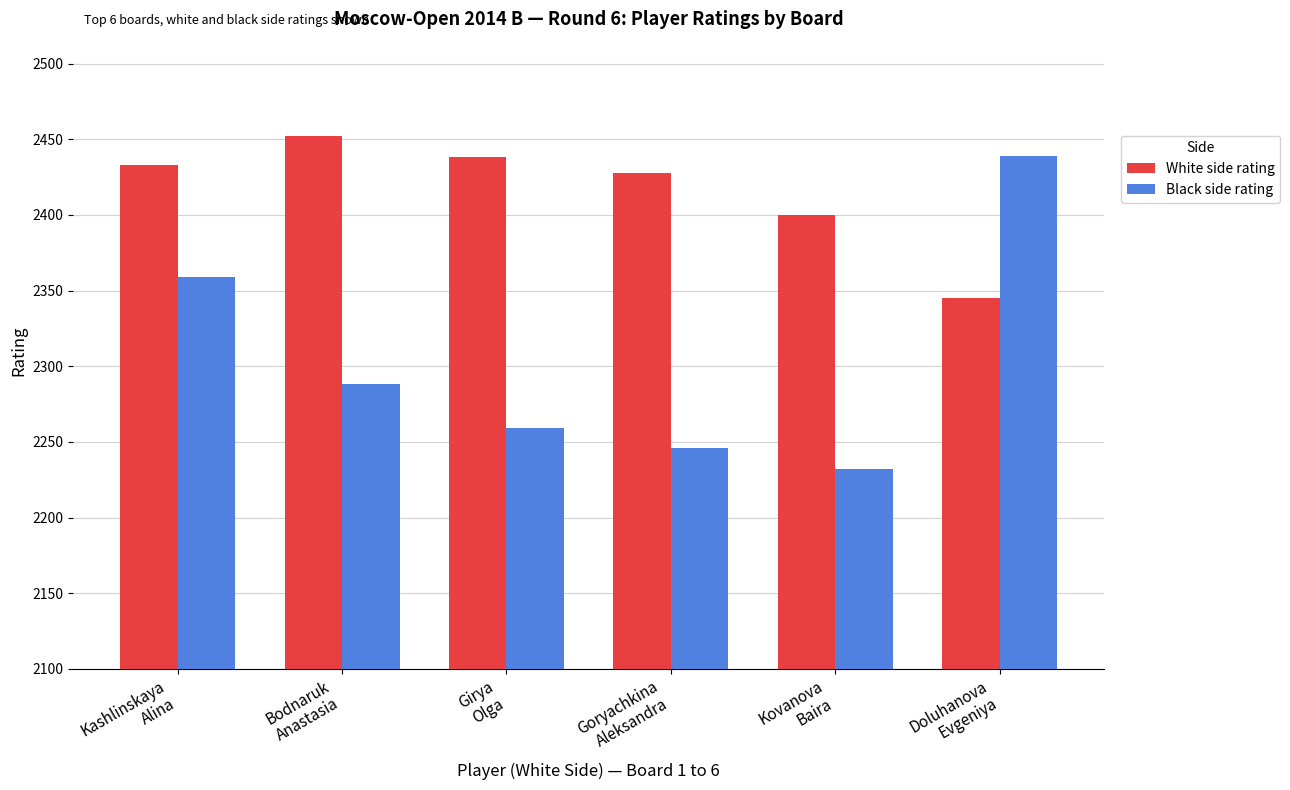

Reading right to left, what are all the values shown in this chart?

White side rating: Doluhanova
Evgeniya=2345	Kovanova
Baira=2400	Goryachkina
Aleksandra=2428	Girya
Olga=2438	Bodnaruk
Anastasia=2452	Kashlinskaya
Alina=2433
Black side rating: Doluhanova
Evgeniya=2439	Kovanova
Baira=2232	Goryachkina
Aleksandra=2246	Girya
Olga=2259	Bodnaruk
Anastasia=2288	Kashlinskaya
Alina=2359